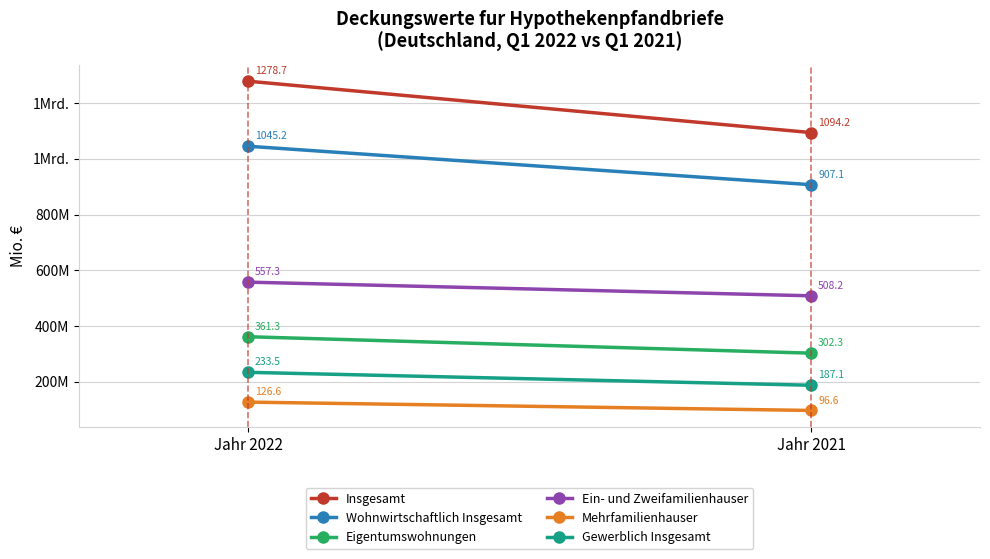

Which series has the largest range (max minus min)?

Insgesamt